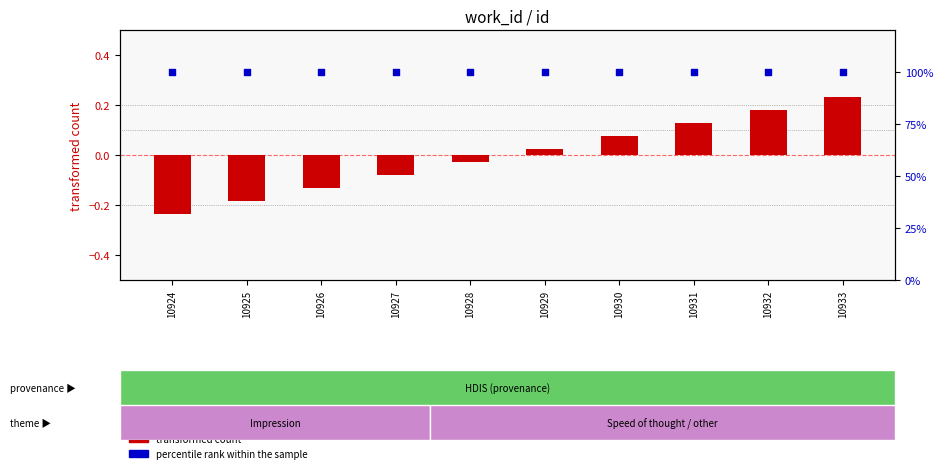

Which series contains the highest Y value?

percentile rank within the sample